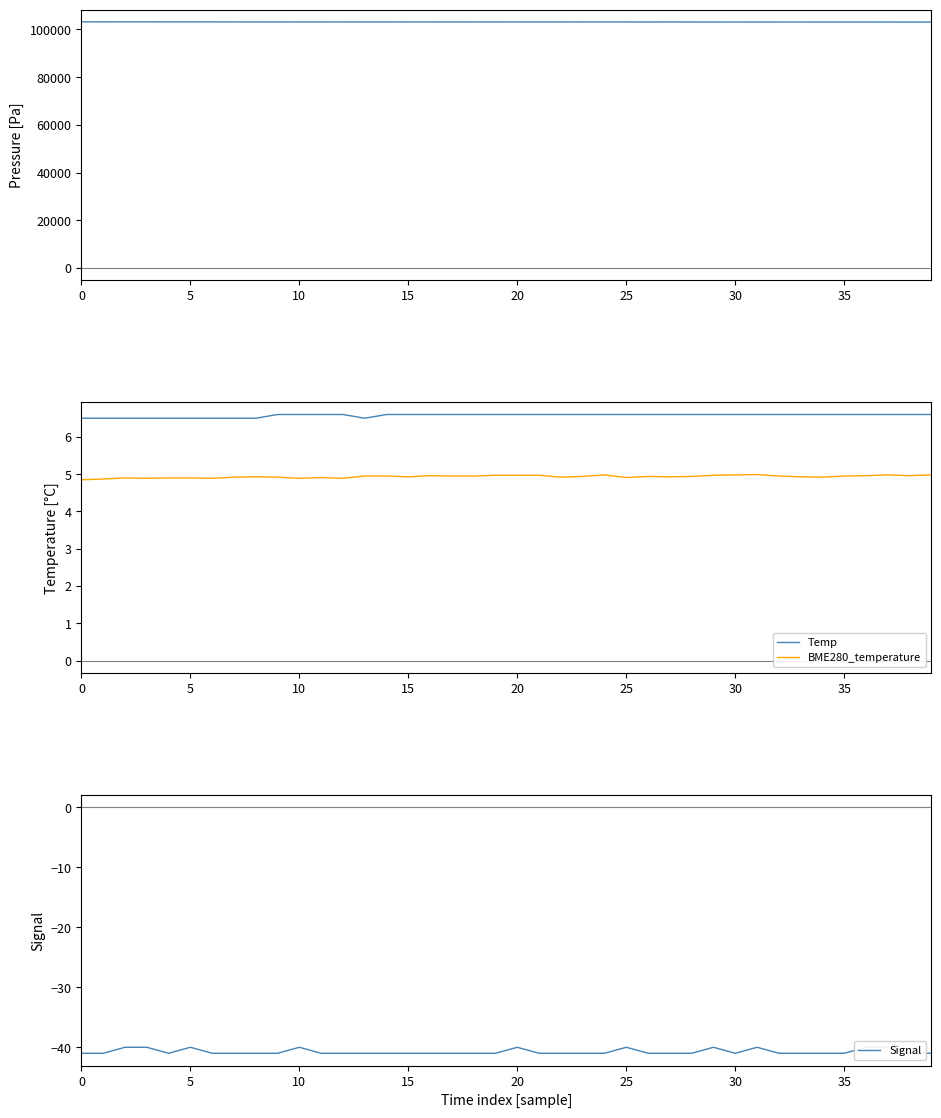

Which series has the largest range (max minus min)?

BME280_pressure